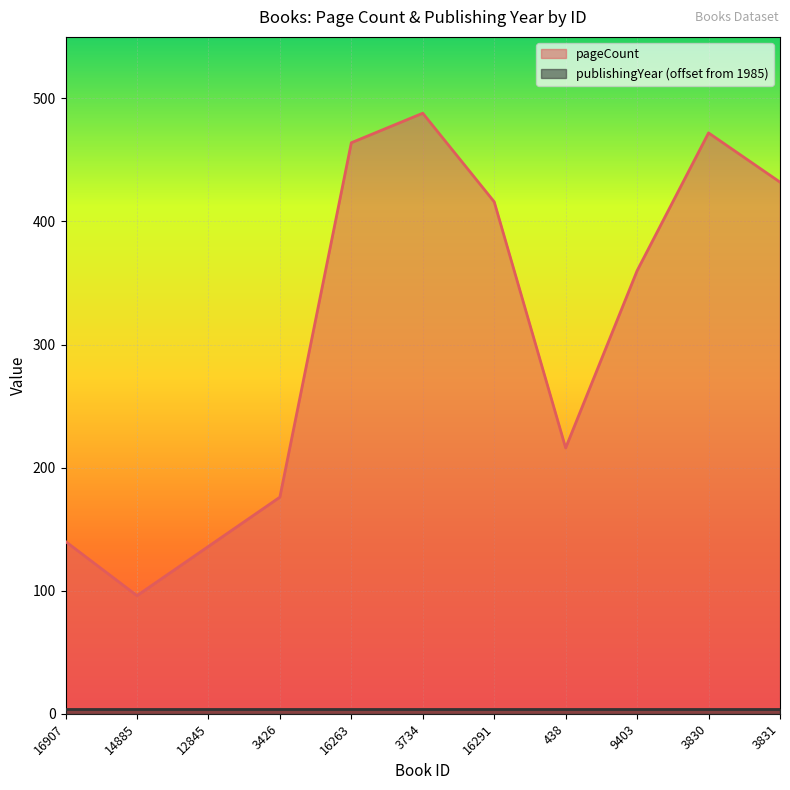

Which category has the highest value across all series?

3734